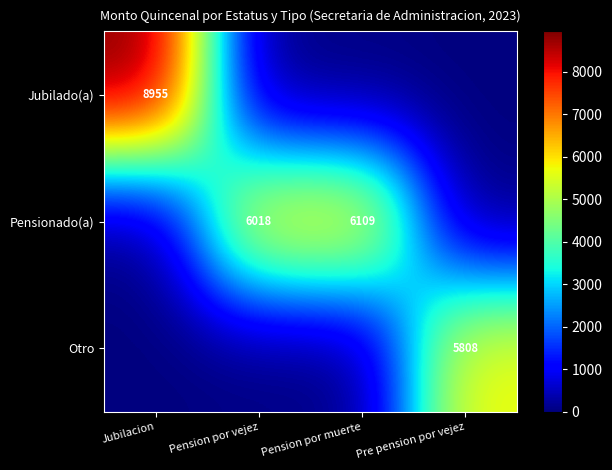

Rank the series by their average value, from highest to lowest.

Pensionado(a), Jubilado(a), Otro